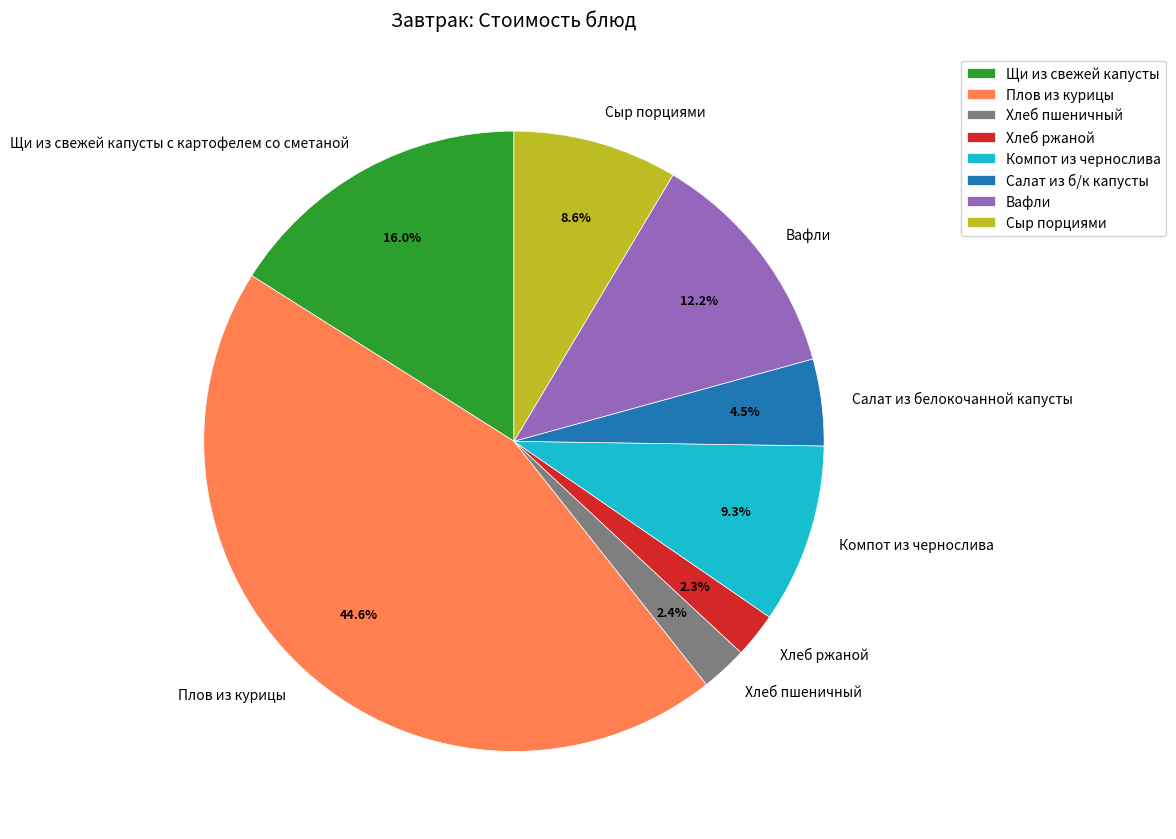

Does Компот из чернослива account for over 50% of the chart?

No